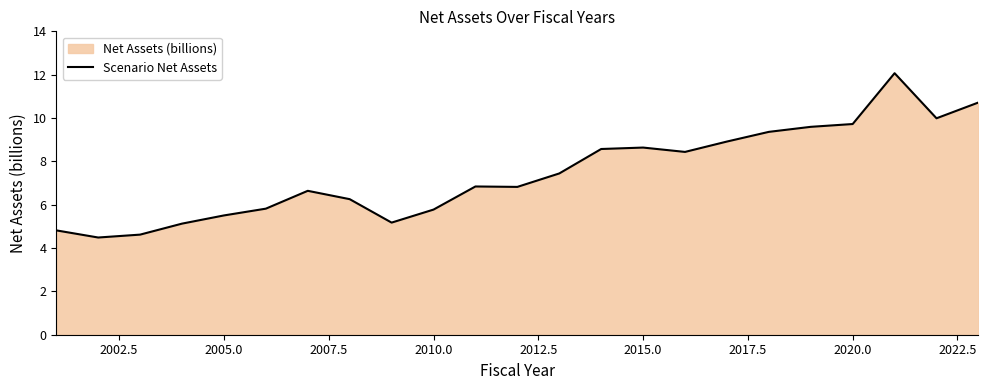

Does the chart have visible grid lines?

No